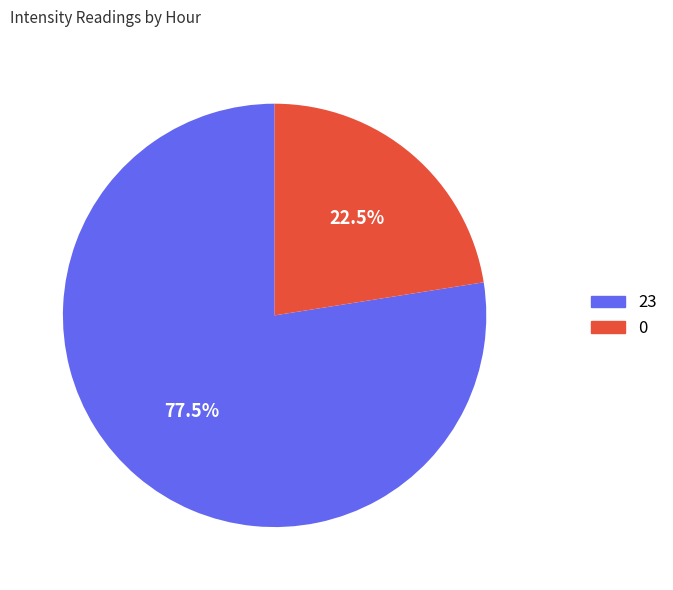

What is the largest slice in the pie chart?

23